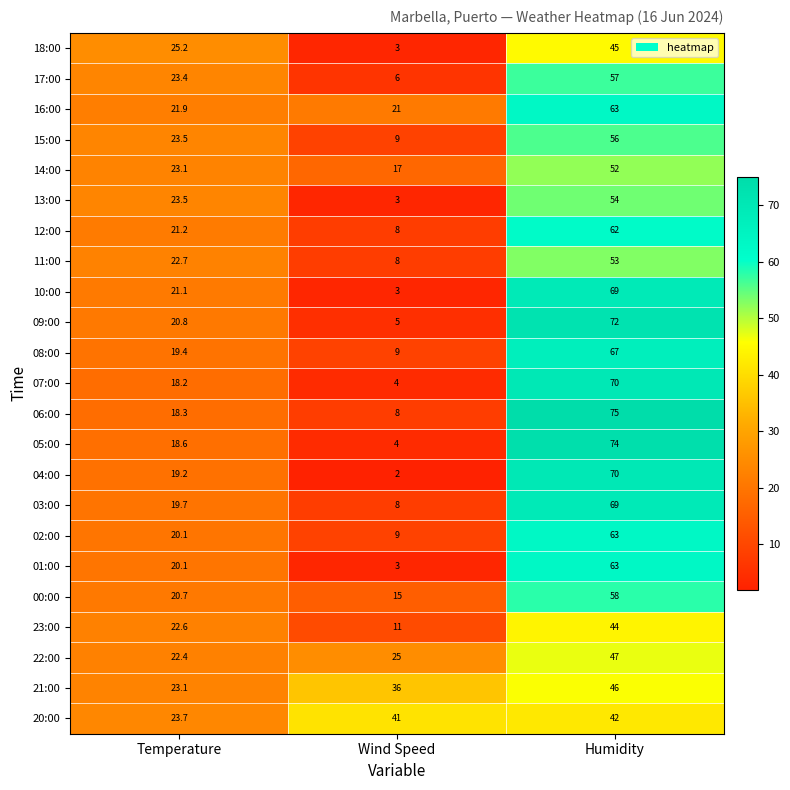

List the labels in order of 12:00 value, smallest first.

Wind Speed, Temperature, Humidity